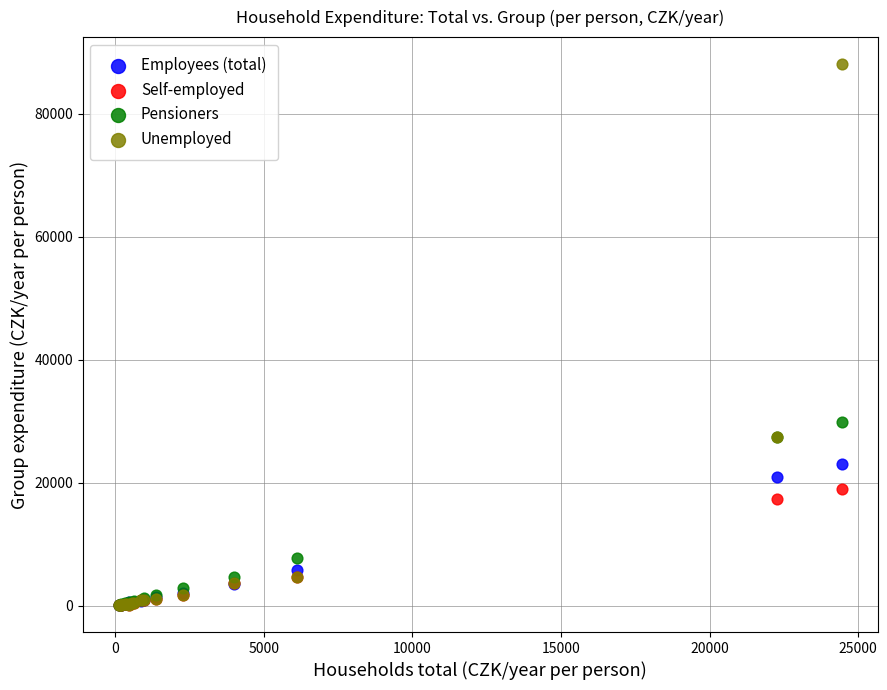

Across all series, what Y value is closest to 44119?

29854